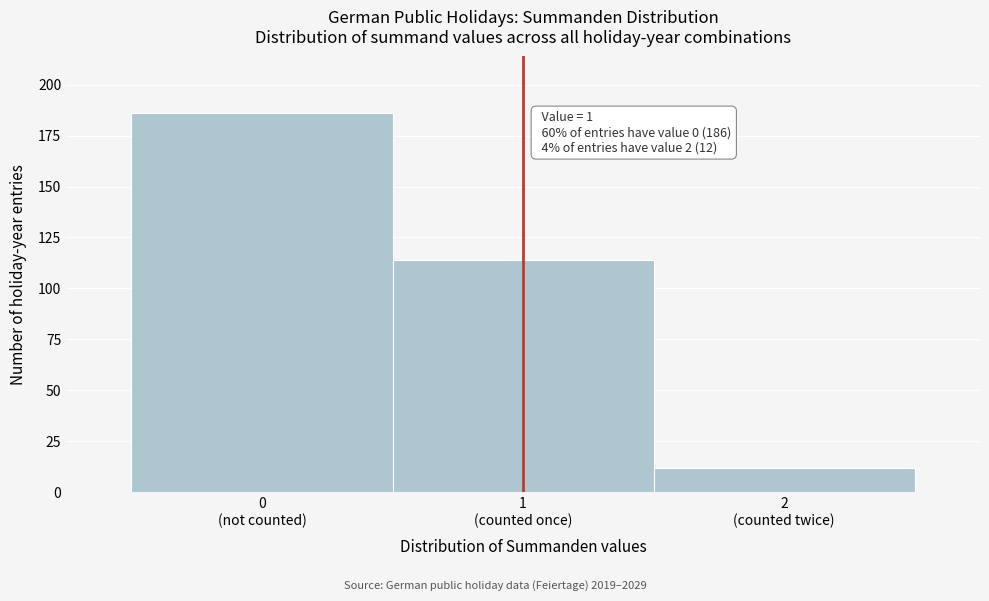

Reading left to right, list all the values displayed in this chart.

186	114	12